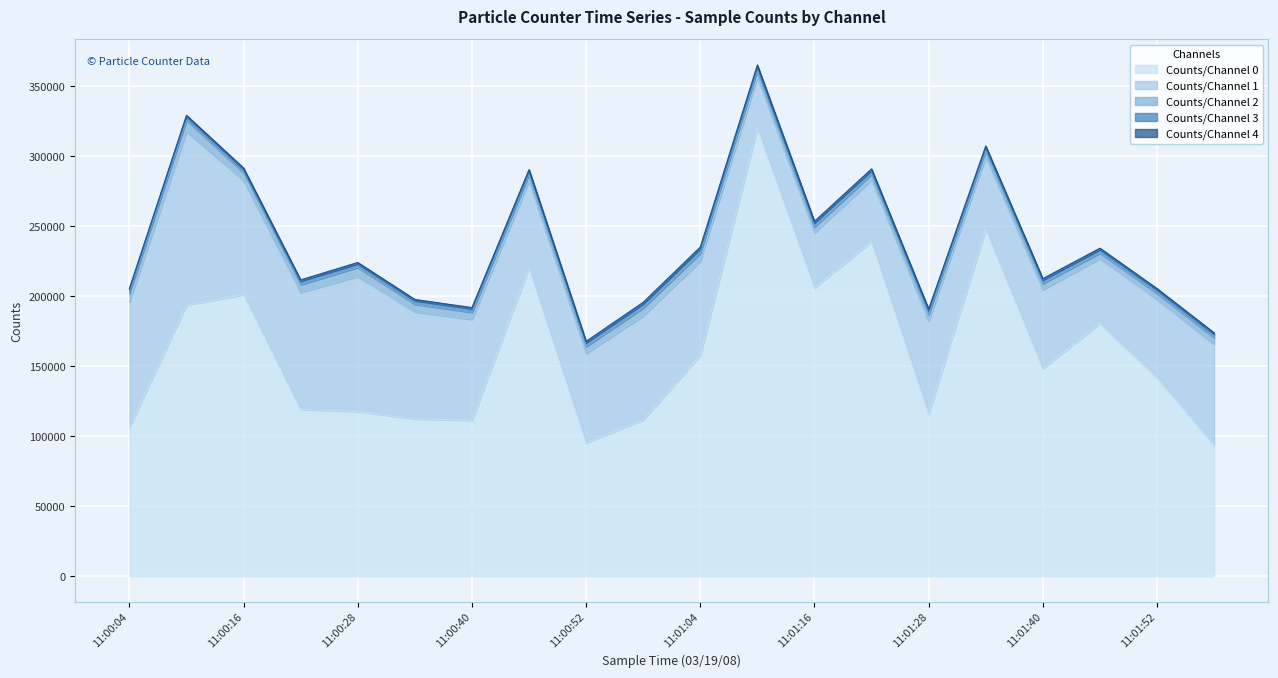

What is the sum of all Counts/Channel 1 values?

1358623